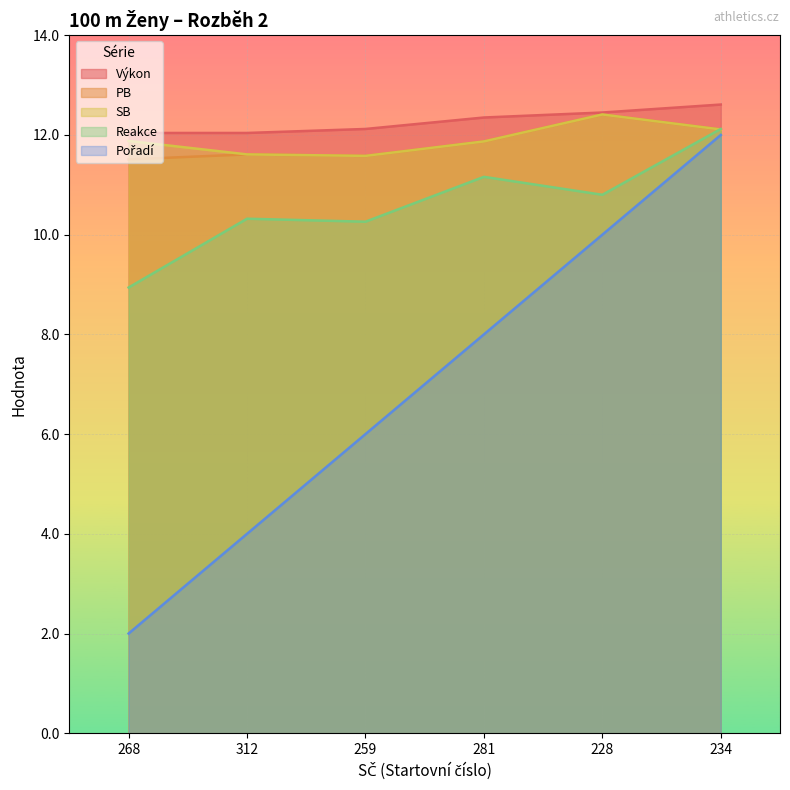

Reading right to left, transcribe all the data shown in this chart.

Výkon: 234=12.6	228=12.4	281=12.3	259=12.1	312=12.0	268=12.0
PB: 234=12.1	228=12.4	281=11.9	259=11.6	312=11.6	268=11.5
SB: 234=12.1	228=12.4	281=11.9	259=11.6	312=11.6	268=11.9
Reakce: 234=12.1	228=10.8	281=11.2	259=10.3	312=10.3	268=8.9
Pořadí: 234=12.0	228=10.0	281=8.0	259=6.0	312=4.0	268=2.0